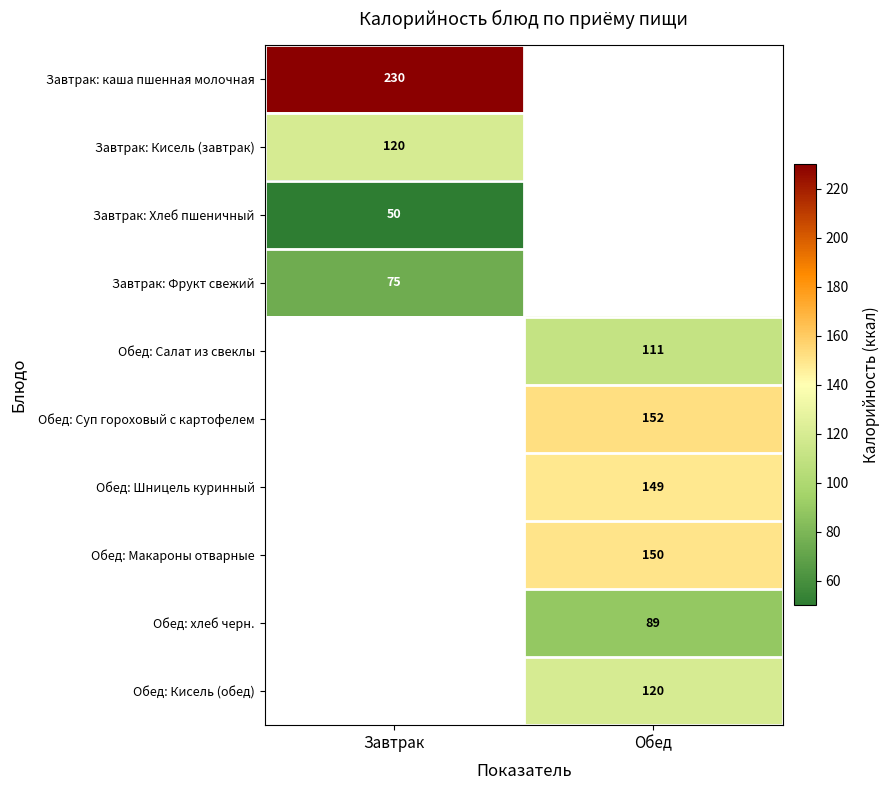

How many series are shown in this chart?

10